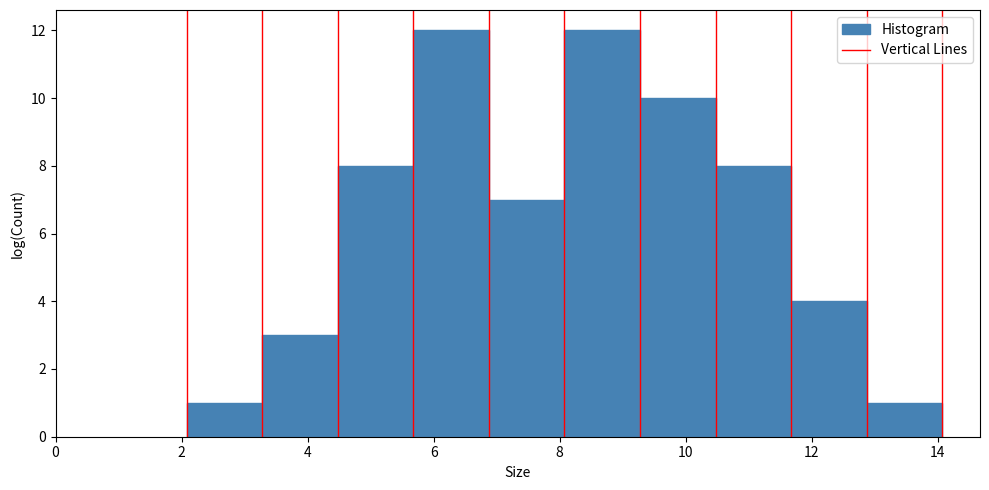

What is the height of the bar covering 9.2 to 10.4 on the x-axis? Neither the bar edges nor the heights are printed on the chart, so give them approximately, as read against the axes.

10